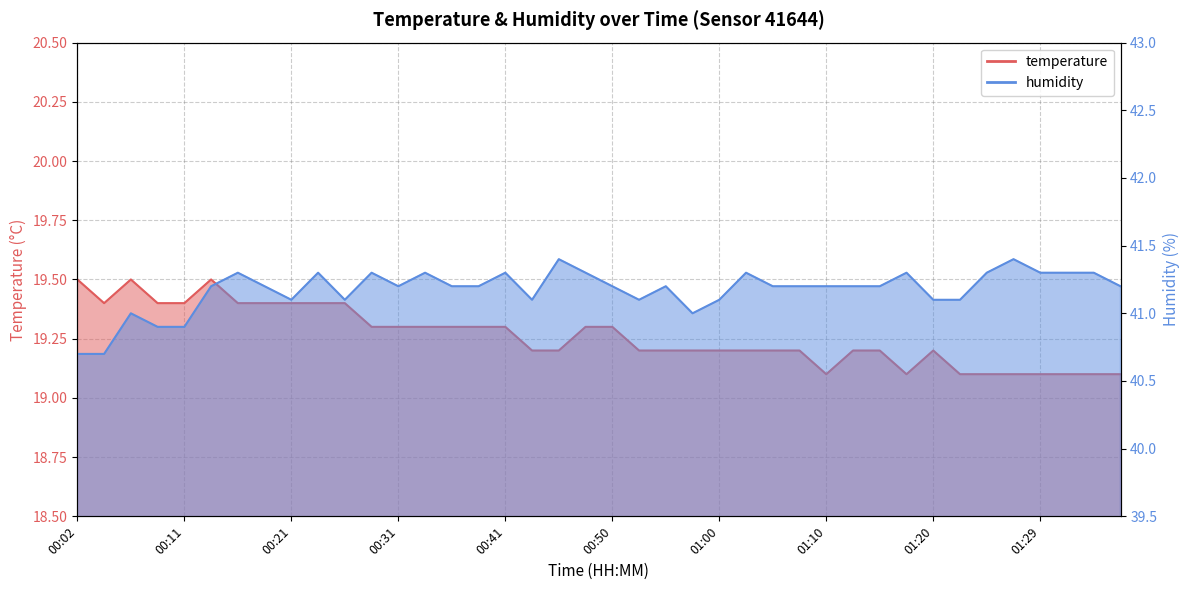

What is the value of the temperature point at the 15th from the left?

19.3